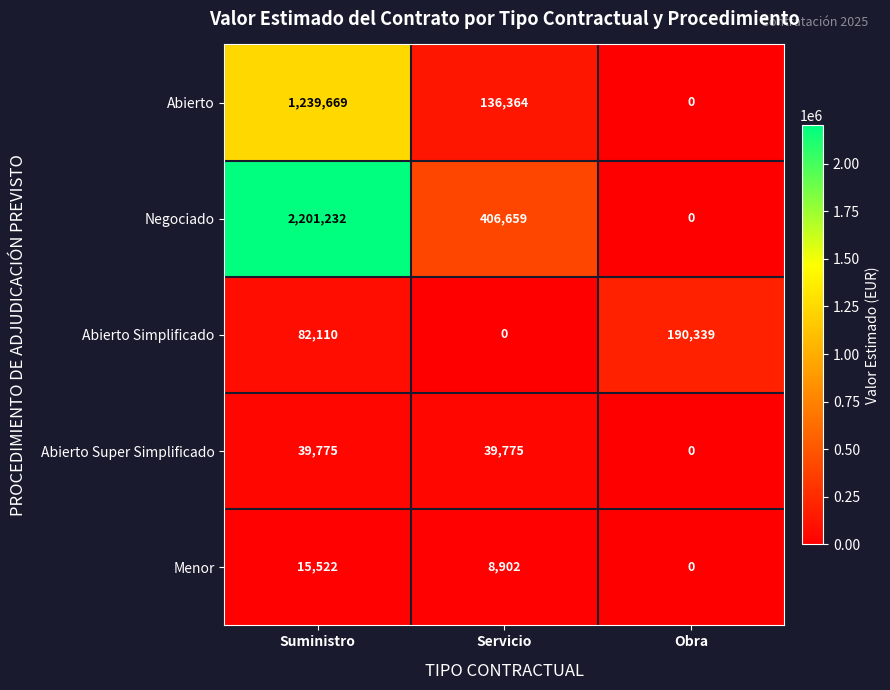

Where is Abierto Super Simplificado nearest to the value 19887?

Obra